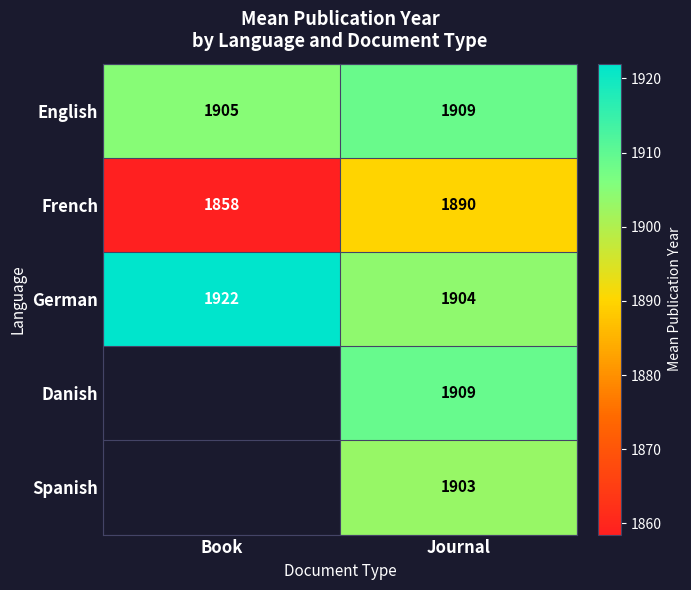

The value of English at Journal is 1909. True or false?

True